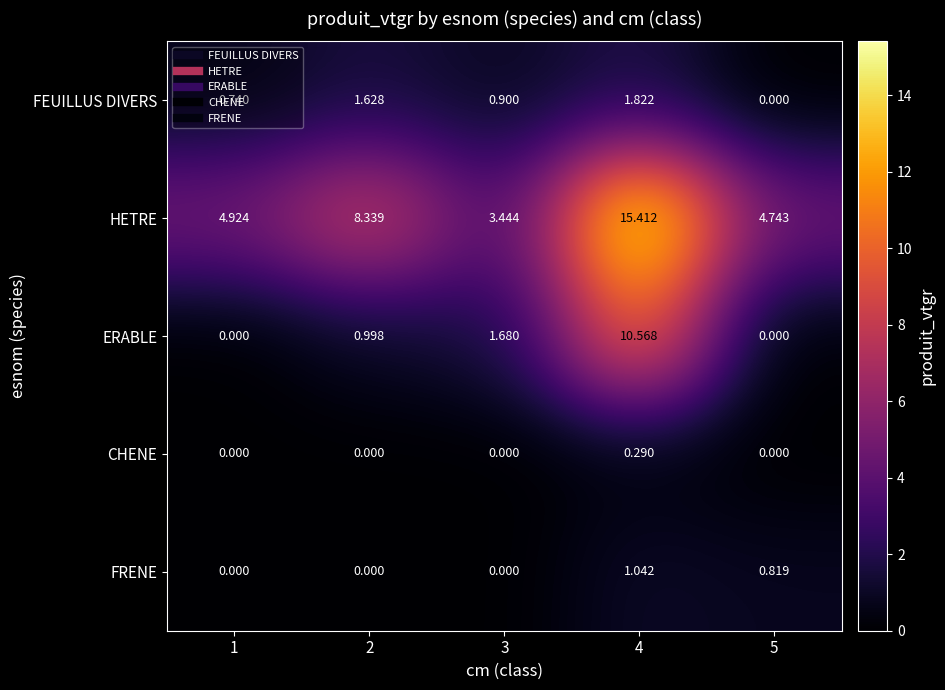

Which category has the highest value across all series?

4